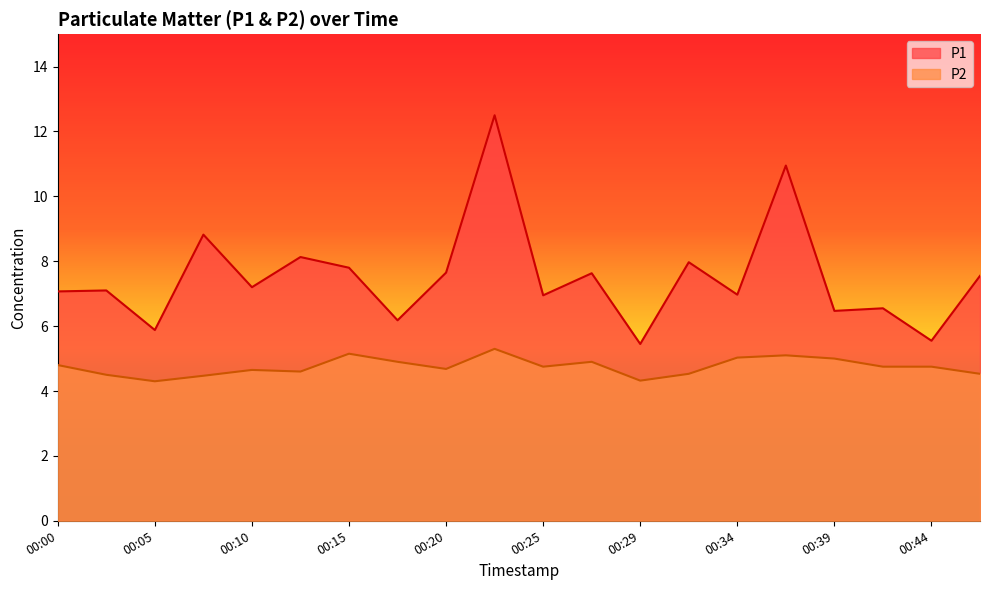

What is the sum of all P1 values?

150.4